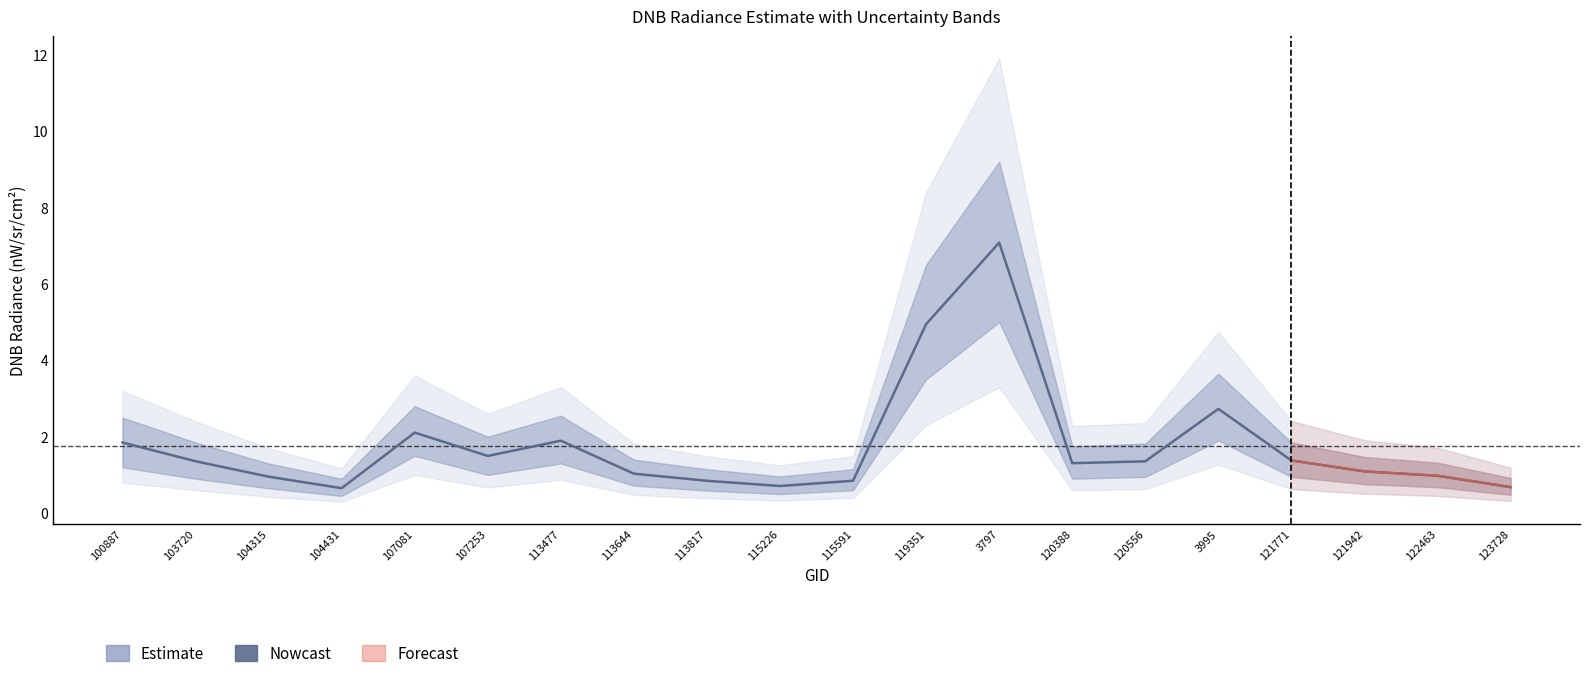

Is it true that dnbrad_median equals 0.8 at 107253?

False